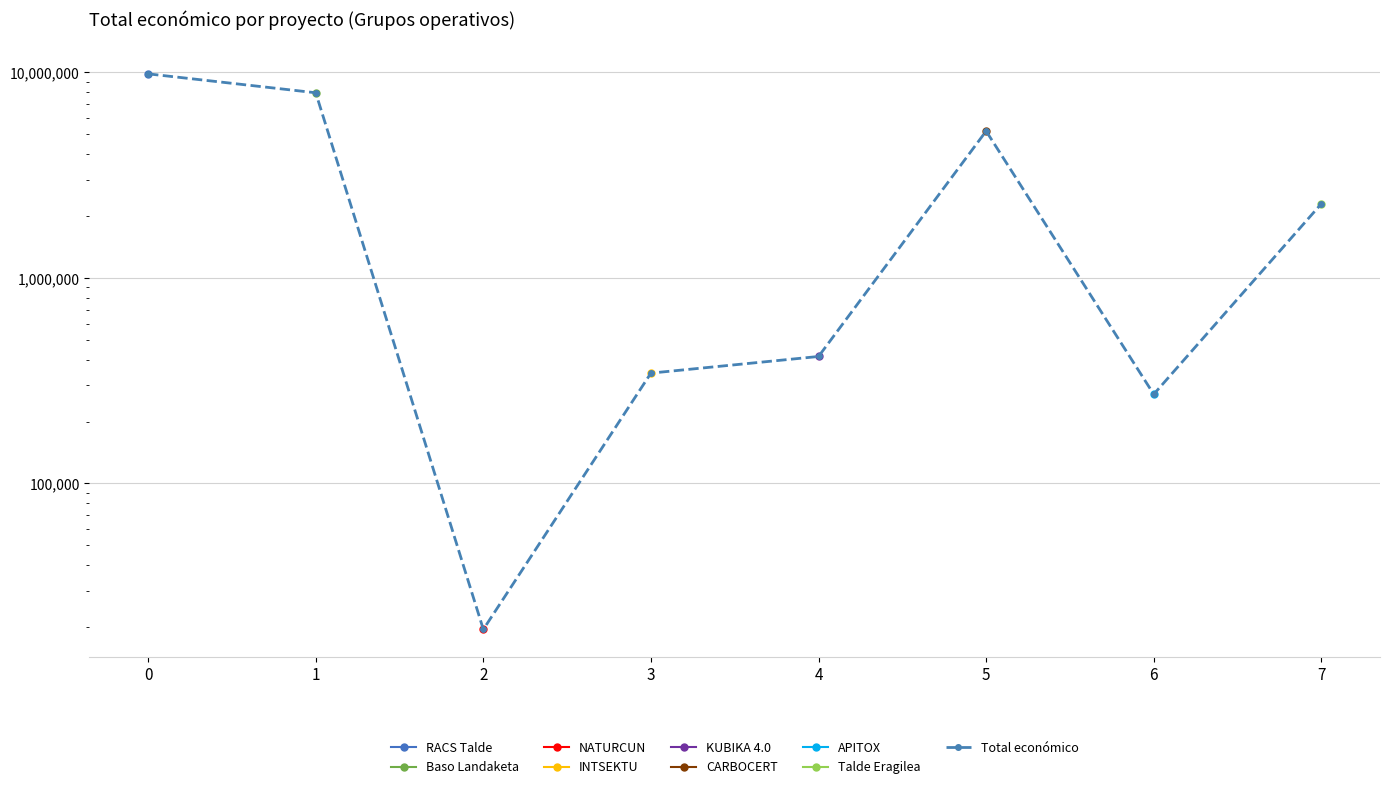

How many values exceed 2296067?

3